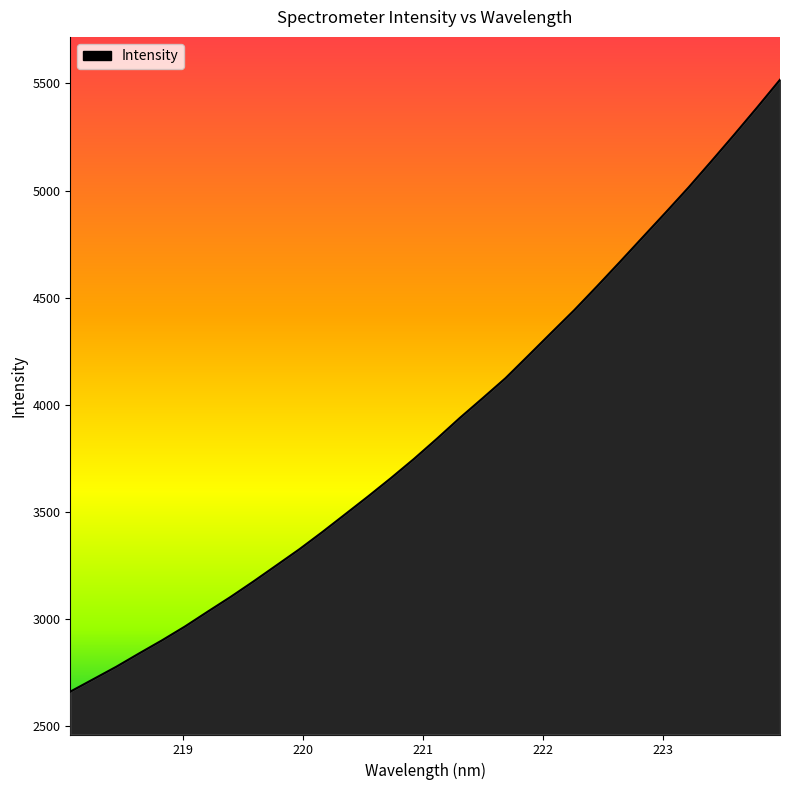

Reading right to left, what are all the values shown in this chart?

5517.2	5387.7	5261.0	5136.8	5014.3	4897.4	4782.2	4666.8	4552.9	4441.2	4335.9	4229.7	4124.1	4030.5	3938.2	3841.2	3747.3	3658.2	3572.5	3489.1	3406.1	3326.0	3250.8	3175.9	3103.6	3034.8	2965.1	2900.5	2839.3	2776.9	2719.0	2661.2